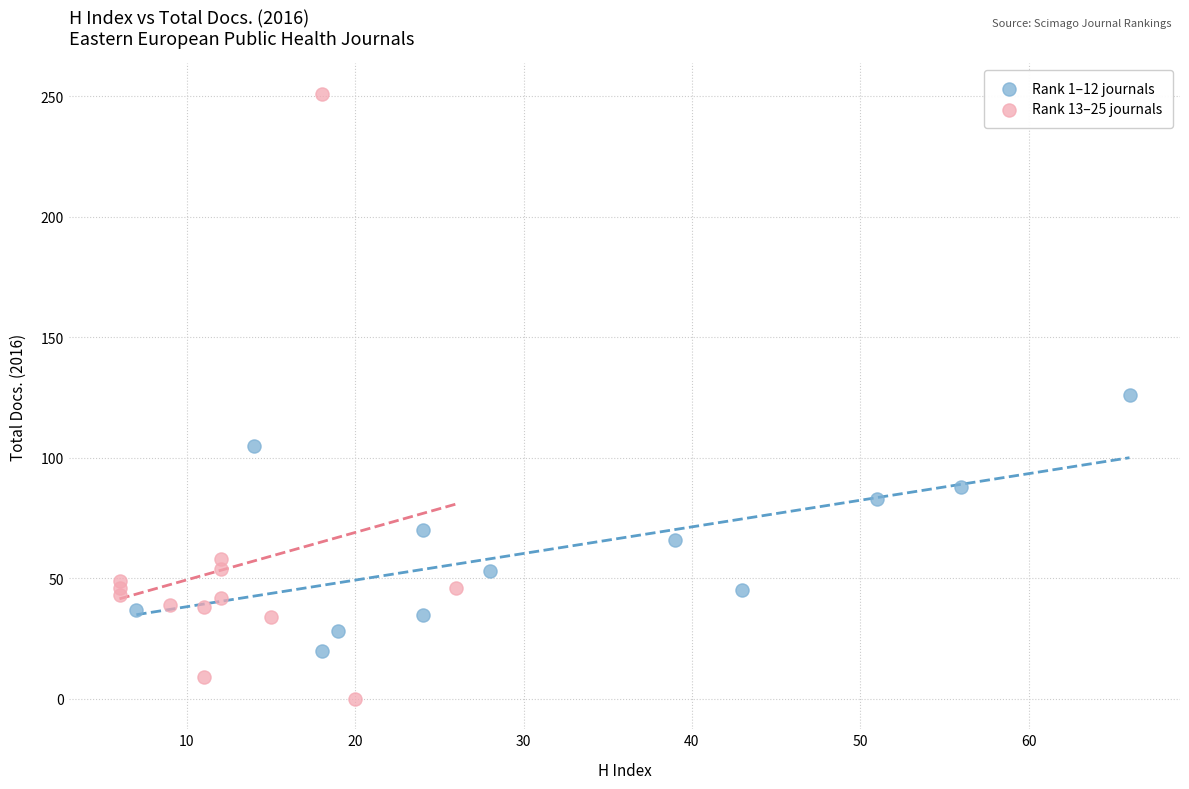

Which series contains the highest Y value?

Rank 13–25 journals